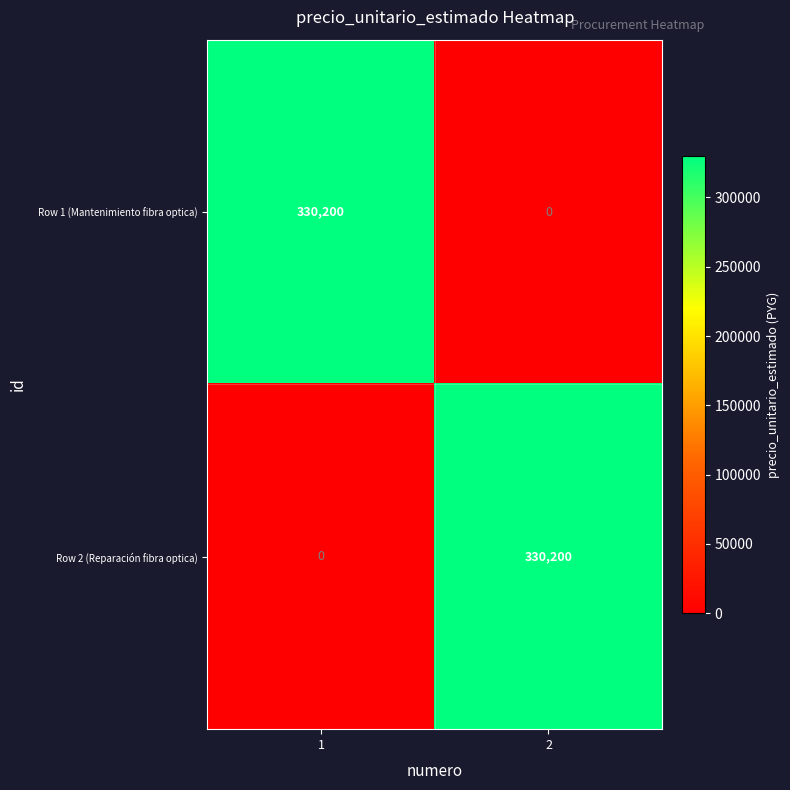

What is the sum of the Row 2 (Reparación fibra optica) values at 2 and 1?

330200